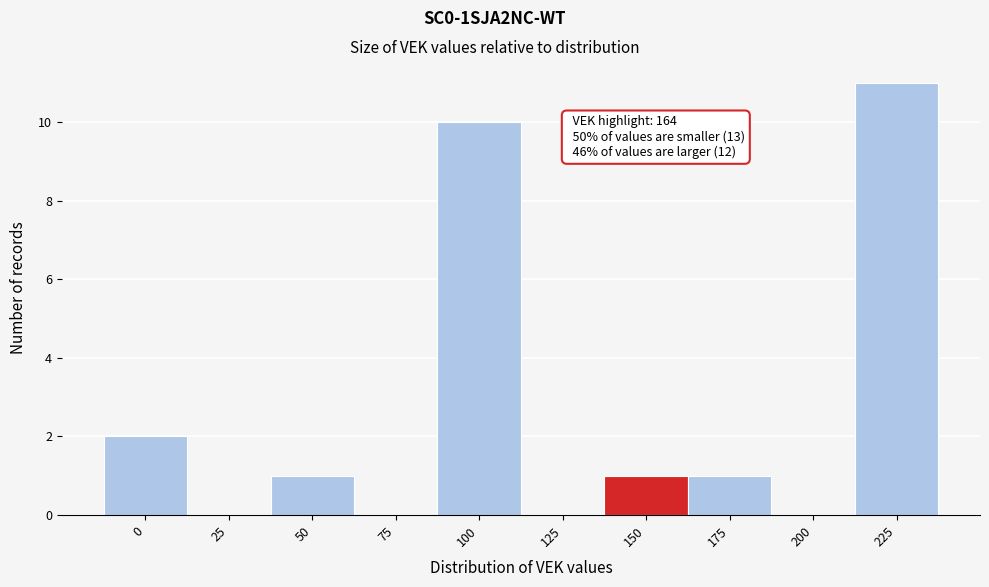

Reading right to left, transcribe all the data shown in this chart.

225=11	200=0	175=1	150=1	125=0	100=10	75=0	50=1	25=0	0=2